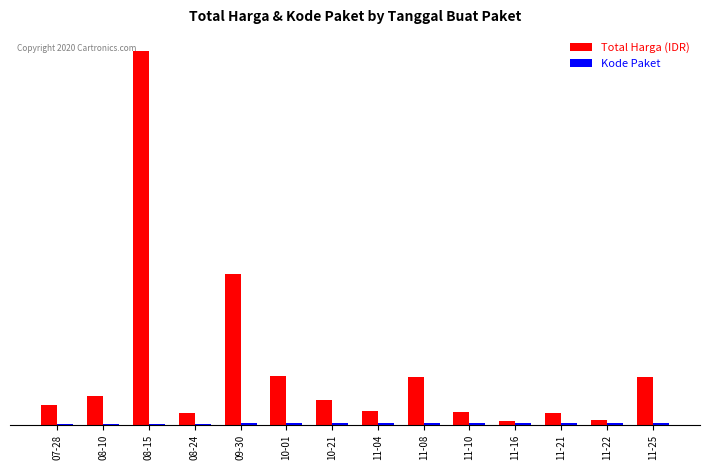

At which label is Kode Paket closest to 1689903?

10-01